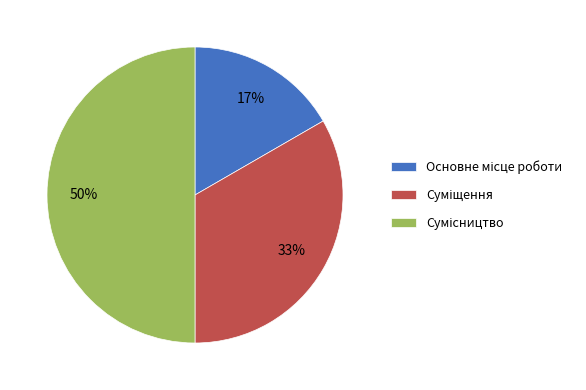

To the nearest percent, what is the difference between the largest and smallest slice percentages?

33%